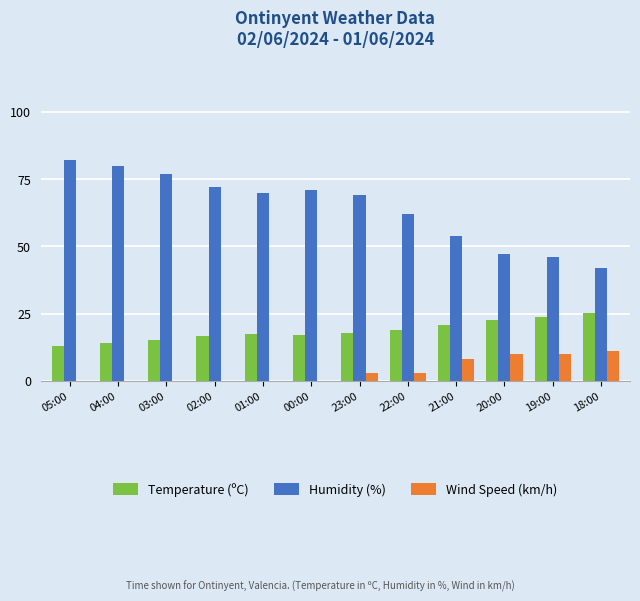

The value of Temperature (ºC) at 19:00 is 5.7. True or false?

False